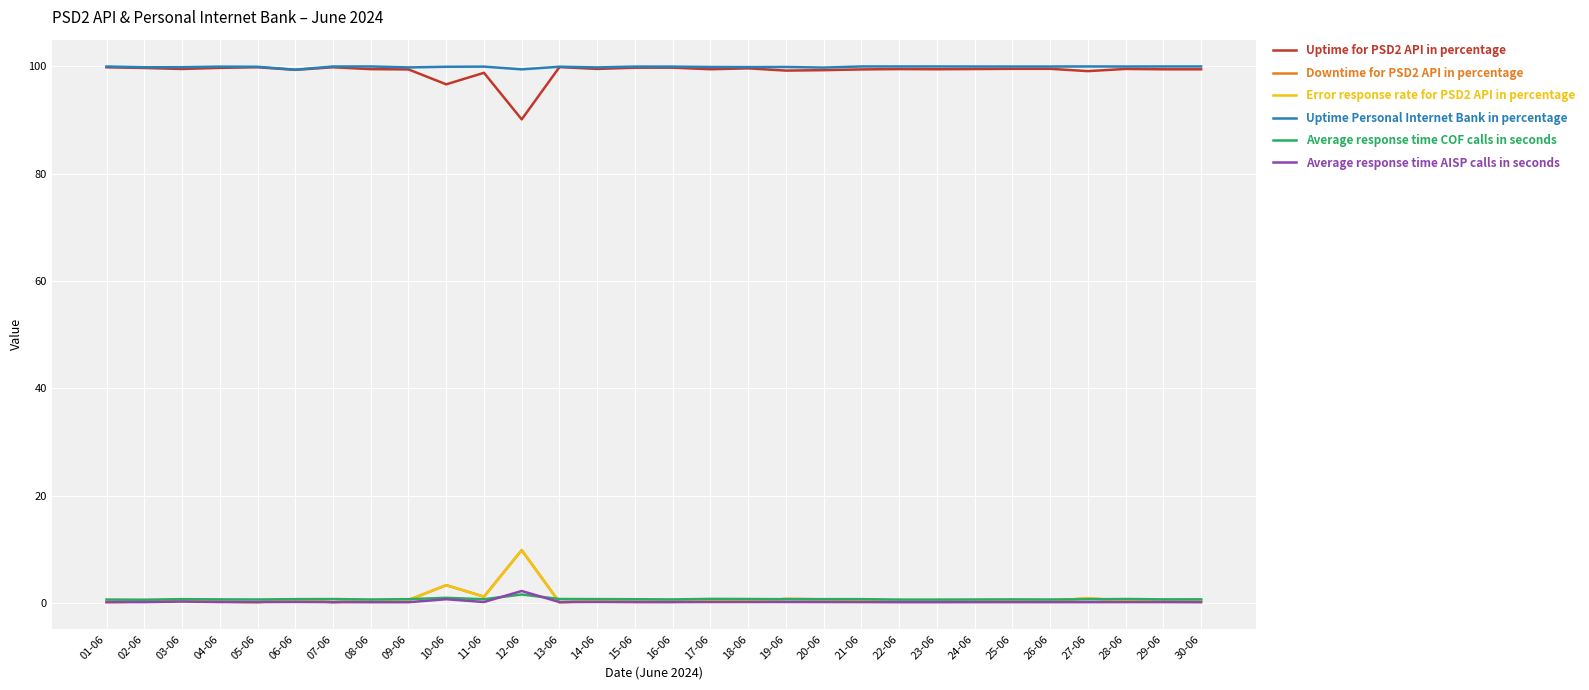

Is this an area chart (filled region under the line)?

No